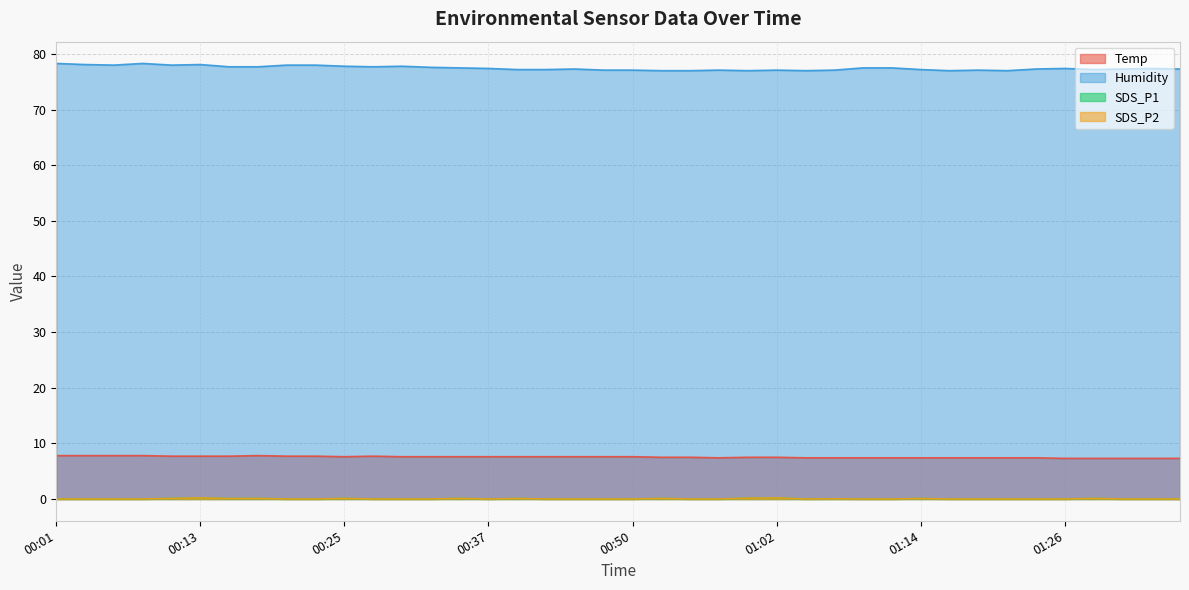

What is the label of the 15th point from the right?

01:02